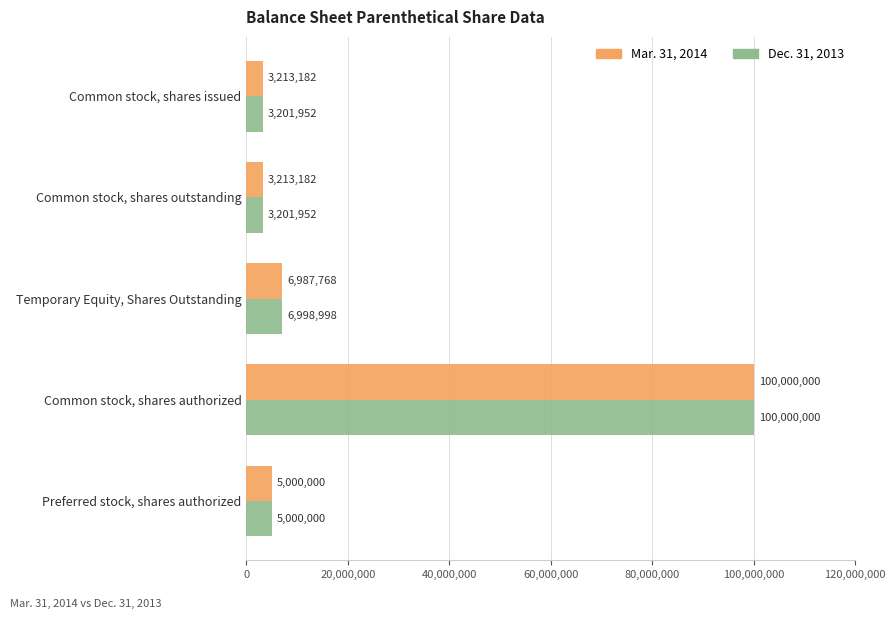

List the series in order of their overall mean, lowest first.

Dec. 31, 2013, Mar. 31, 2014